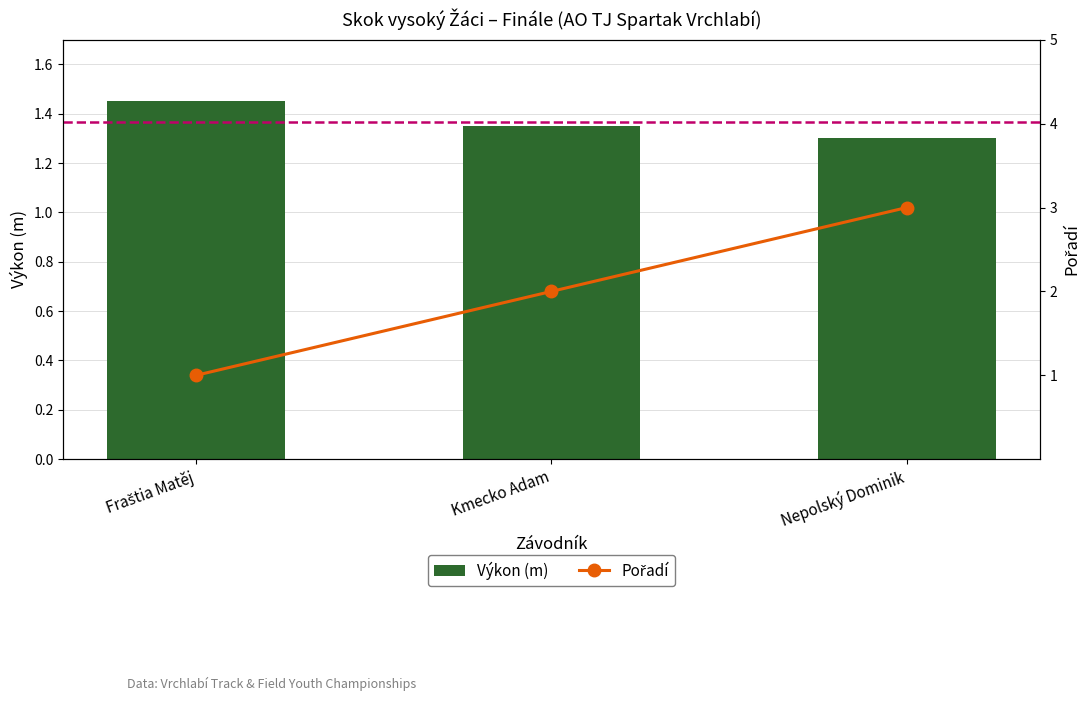

What is the average value of the Pořadí series?

2.0